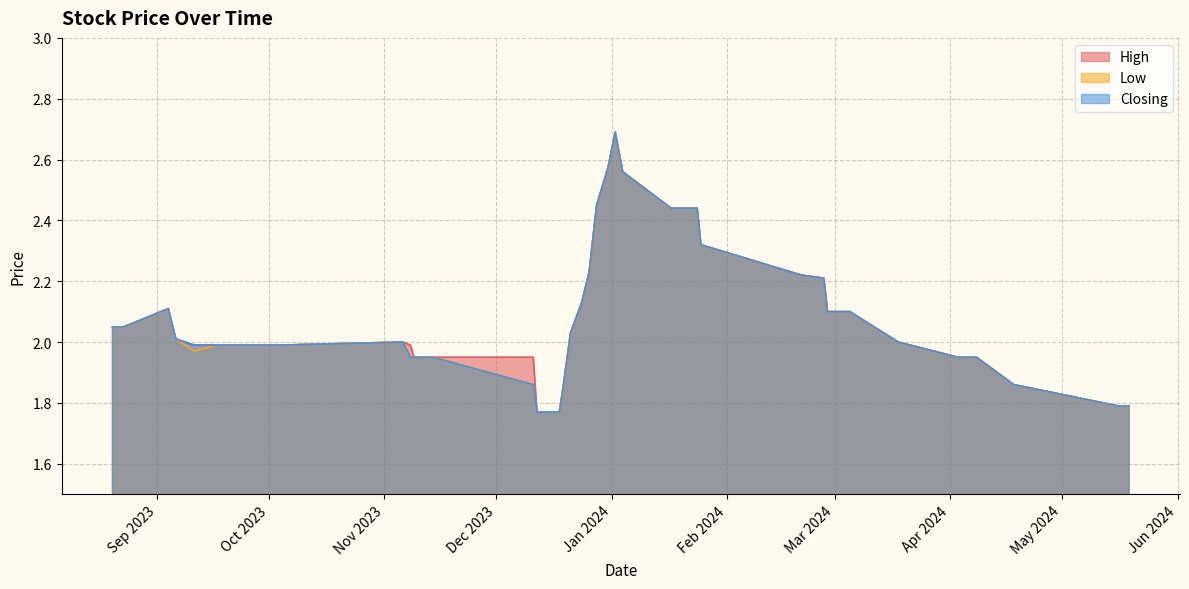

What is the greatest value displayed?

2.7